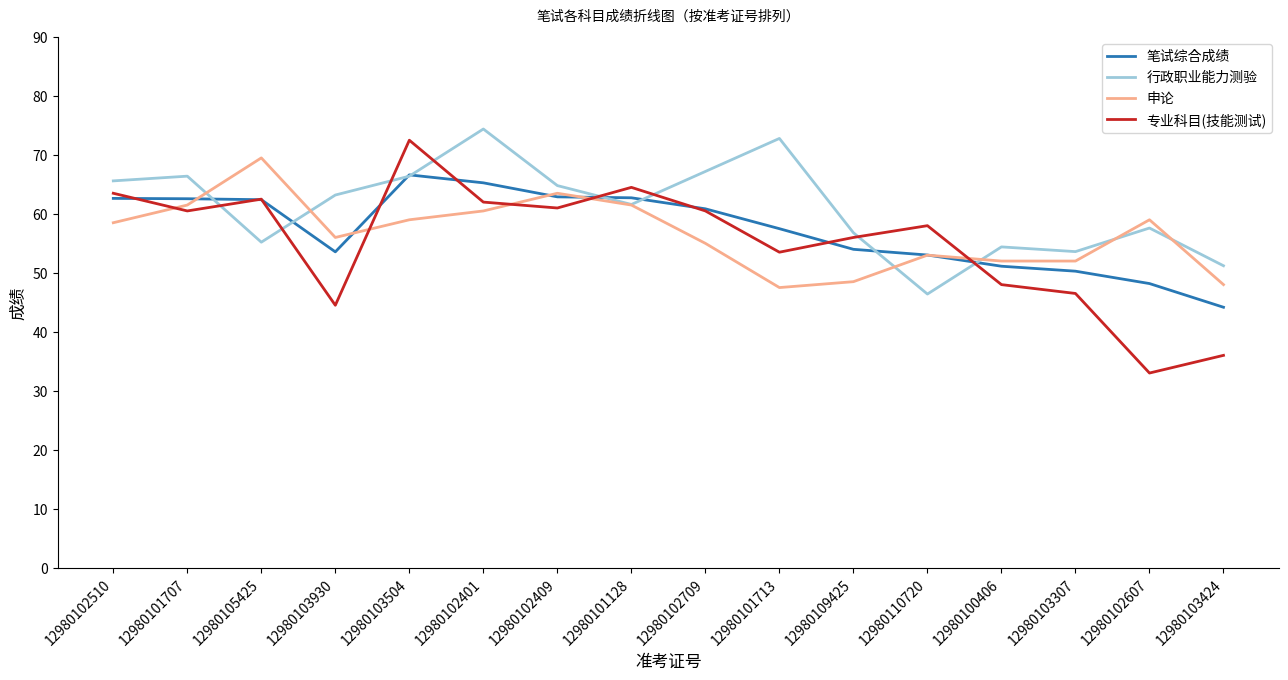

What is the sum of all 专业科目(技能测试) values?

882.5